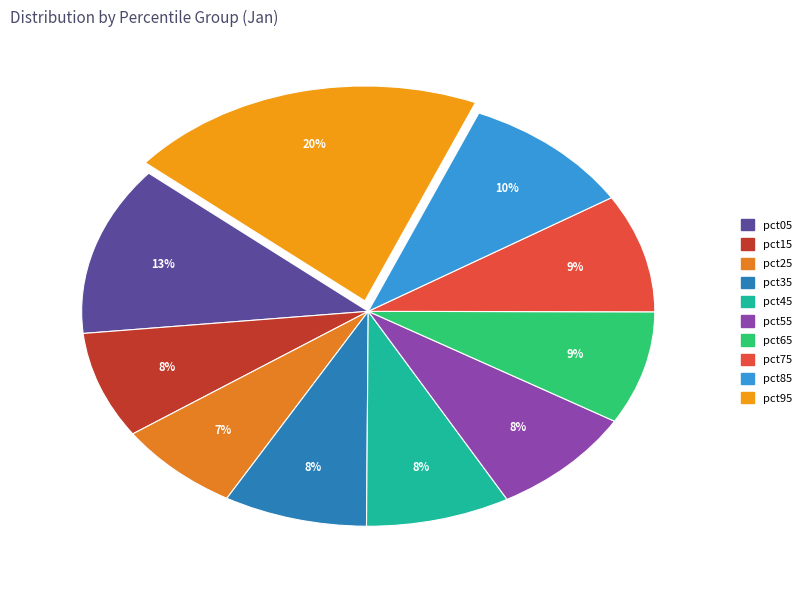

Rank the categories by value from highest to lowest.

pct95, pct05, pct85, pct75, pct65, pct55, pct45, pct35, pct15, pct25